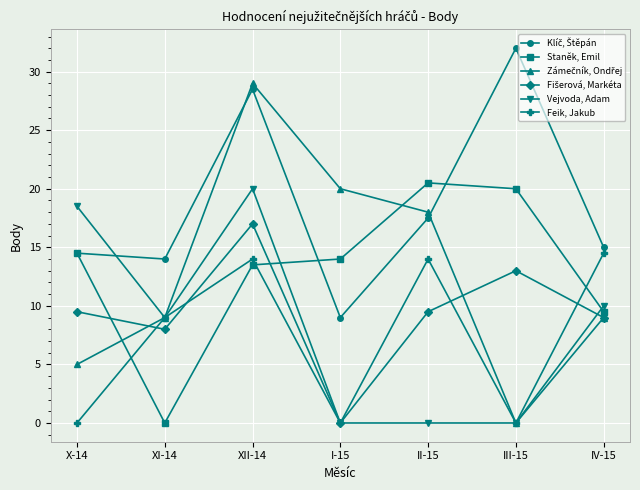

What is the label of the 7th point from the right?

X-14